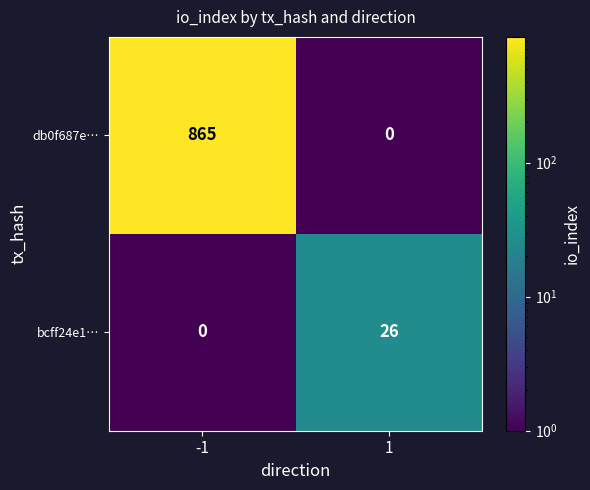

Which series has the largest total across all categories?

db0f687e…